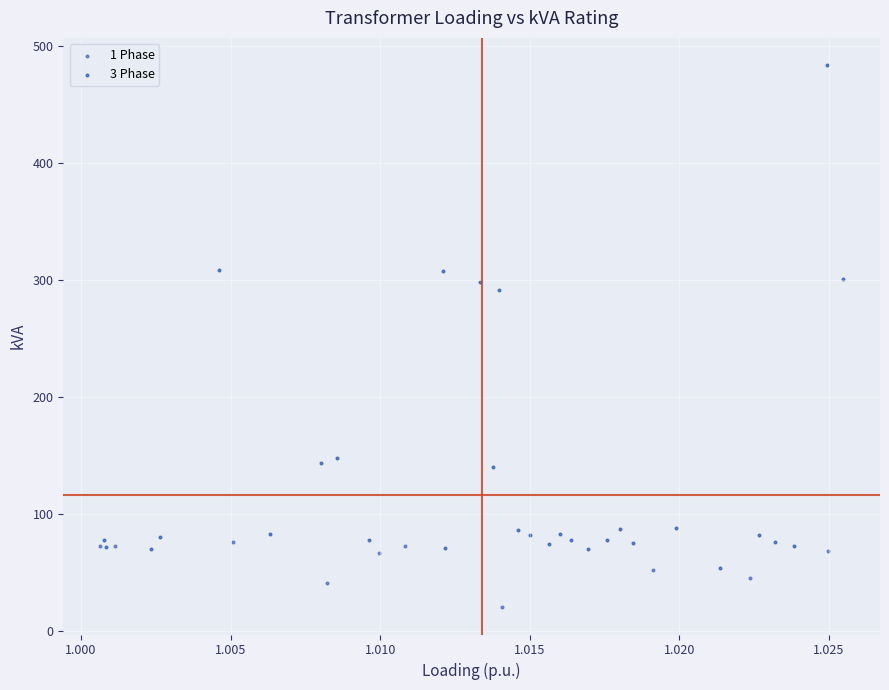

Which series reaches the maximum Y coordinate?

3 Phase